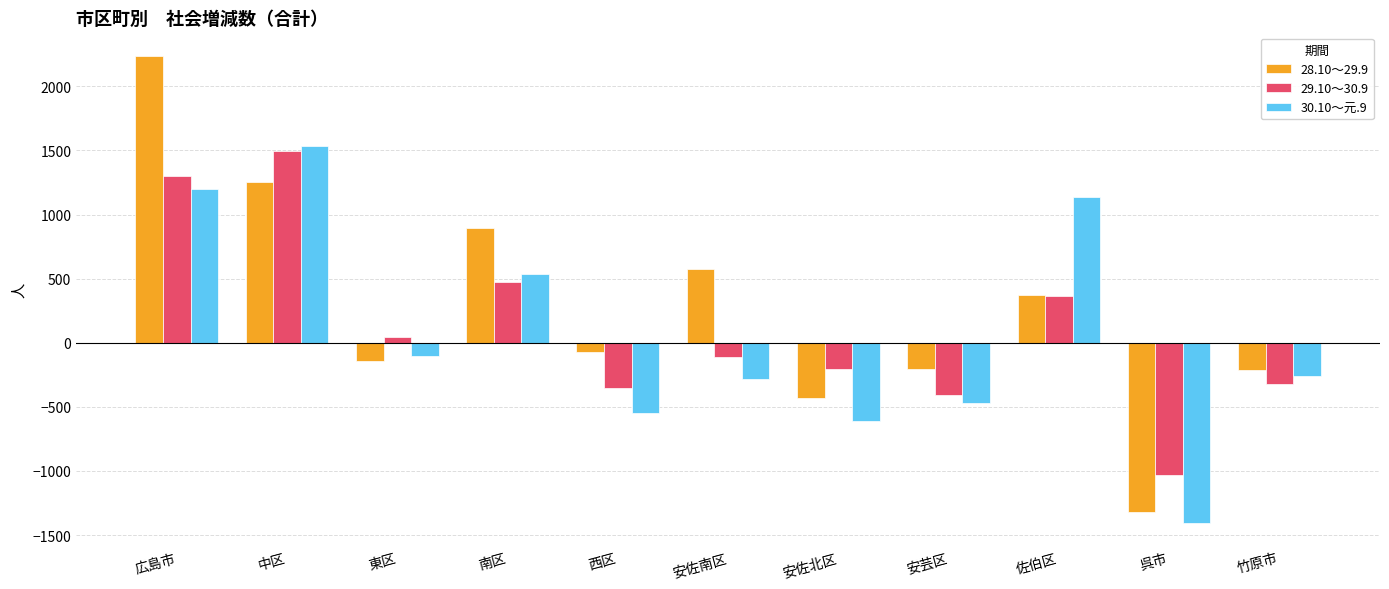

Is the value of 30.10～元.9 at 東区 greater than the value of 29.10～30.9 at 広島市?

No